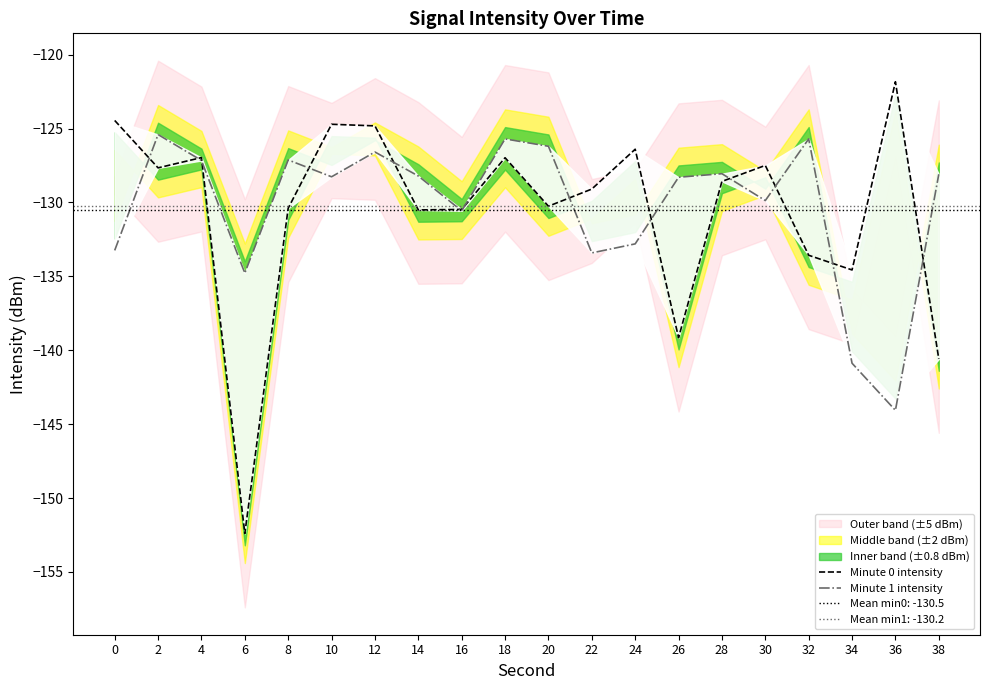

Between which two adjacent categories do Minute 0 intensity and Minute 1 intensity first intersect?

0 and 2